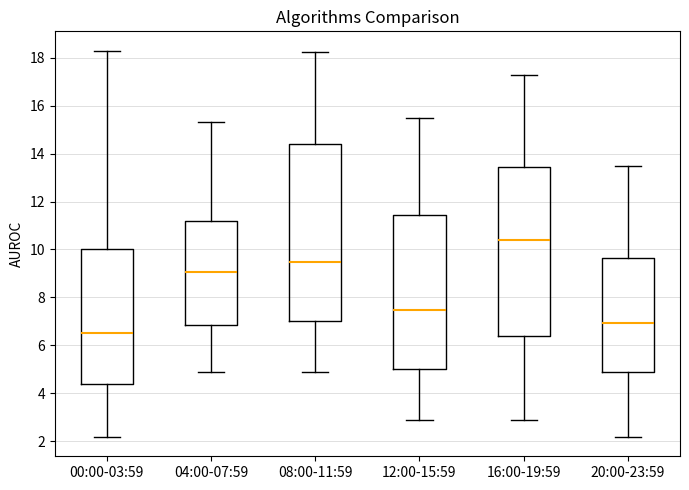

Which box is the tallest, from its lower edge to its upper edge?

08:00-11:59